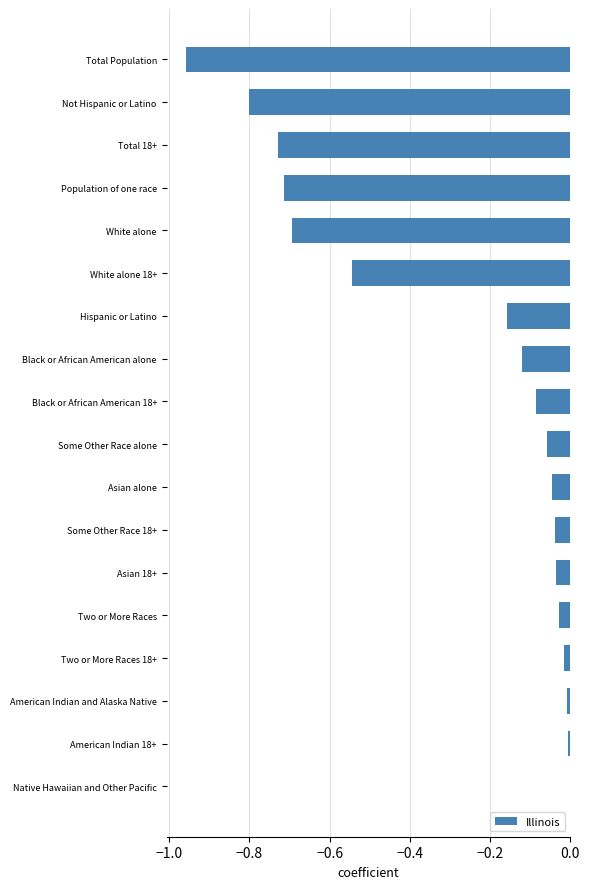

What is the change in value from Black or African American 18+ to Total Population?

-0.9